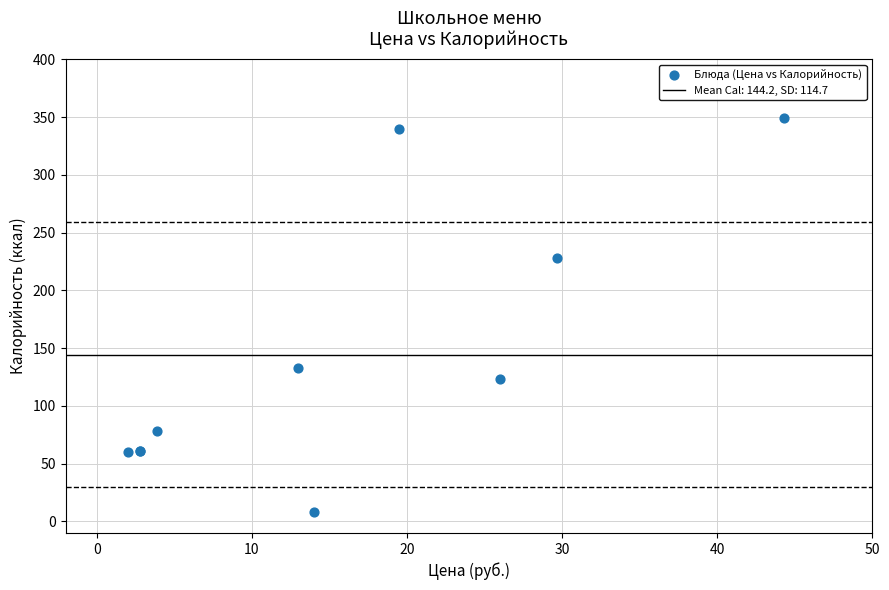

What Y value in the scatter plot is closest to 178?

132.5